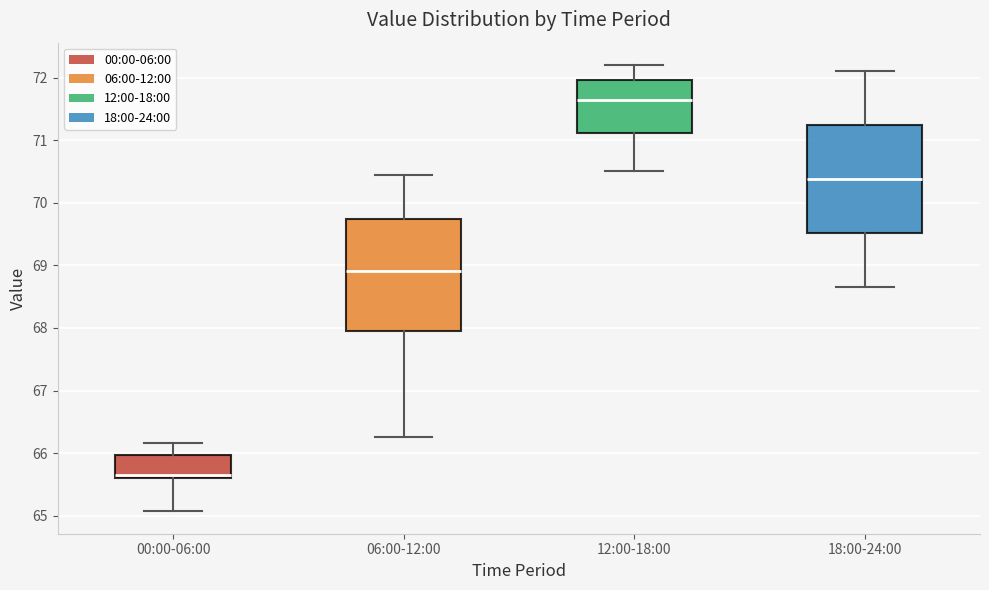

Reading left to right, transcribe this box plot: for each box, give where its median line is, the range the box spans, and where its two whiskers end, as read against the y-axis. The values are not printed on the chart, so give them approximately, as read against the axis.

00:00-06:00: median 65.7, box 65.6 to 66.0, whiskers 65.1 to 66.2
06:00-12:00: median 68.9, box 68.0 to 69.7, whiskers 66.3 to 70.5
12:00-18:00: median 71.6, box 71.1 to 72.0, whiskers 70.5 to 72.2
18:00-24:00: median 70.4, box 69.5 to 71.2, whiskers 68.7 to 72.1